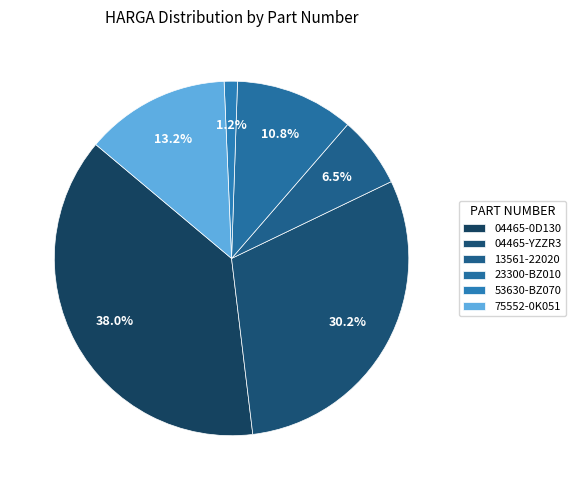

How many slices are in this pie chart?

6